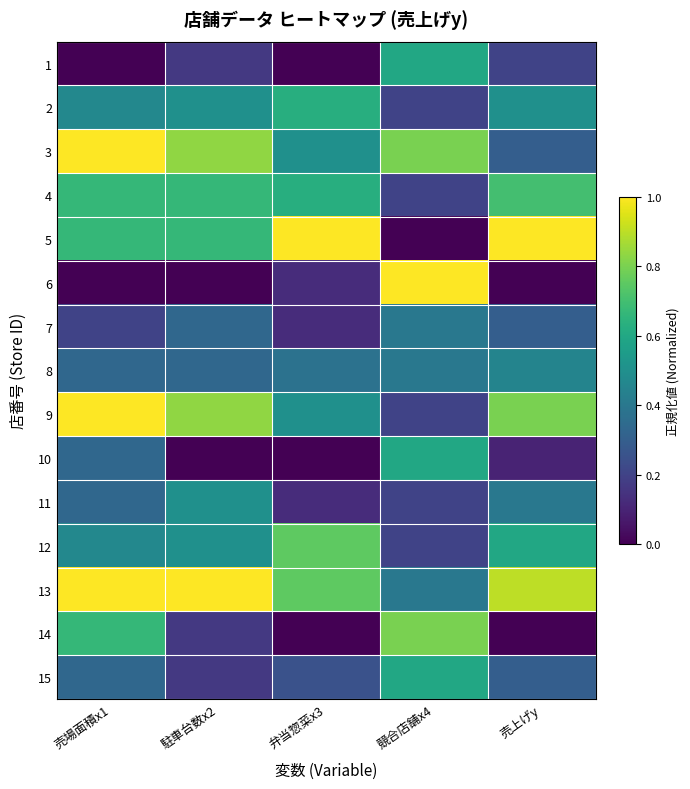

Reading left to right, transcribe all the data shown in this chart.

1: 売場面積x1=0.0	駐車台数x2=0.2	弁当惣菜x3=0.0	競合店舗x4=0.6	売上げy=0.2
2: 売場面積x1=0.5	駐車台数x2=0.5	弁当惣菜x3=0.6	競合店舗x4=0.2	売上げy=0.5
3: 売場面積x1=1.0	駐車台数x2=0.8	弁当惣菜x3=0.5	競合店舗x4=0.8	売上げy=0.3
4: 売場面積x1=0.7	駐車台数x2=0.7	弁当惣菜x3=0.6	競合店舗x4=0.2	売上げy=0.7
5: 売場面積x1=0.7	駐車台数x2=0.7	弁当惣菜x3=1.0	競合店舗x4=0.0	売上げy=1.0
6: 売場面積x1=0.0	駐車台数x2=0.0	弁当惣菜x3=0.1	競合店舗x4=1.0	売上げy=0.0
7: 売場面積x1=0.2	駐車台数x2=0.3	弁当惣菜x3=0.1	競合店舗x4=0.4	売上げy=0.3
8: 売場面積x1=0.3	駐車台数x2=0.3	弁当惣菜x3=0.4	競合店舗x4=0.4	売上げy=0.5
9: 売場面積x1=1.0	駐車台数x2=0.8	弁当惣菜x3=0.5	競合店舗x4=0.2	売上げy=0.8
10: 売場面積x1=0.3	駐車台数x2=0.0	弁当惣菜x3=0.0	競合店舗x4=0.6	売上げy=0.1
11: 売場面積x1=0.3	駐車台数x2=0.5	弁当惣菜x3=0.1	競合店舗x4=0.2	売上げy=0.4
12: 売場面積x1=0.5	駐車台数x2=0.5	弁当惣菜x3=0.8	競合店舗x4=0.2	売上げy=0.6
13: 売場面積x1=1.0	駐車台数x2=1.0	弁当惣菜x3=0.8	競合店舗x4=0.4	売上げy=0.9
14: 売場面積x1=0.7	駐車台数x2=0.2	弁当惣菜x3=0.0	競合店舗x4=0.8	売上げy=0.0
15: 売場面積x1=0.3	駐車台数x2=0.2	弁当惣菜x3=0.2	競合店舗x4=0.6	売上げy=0.3